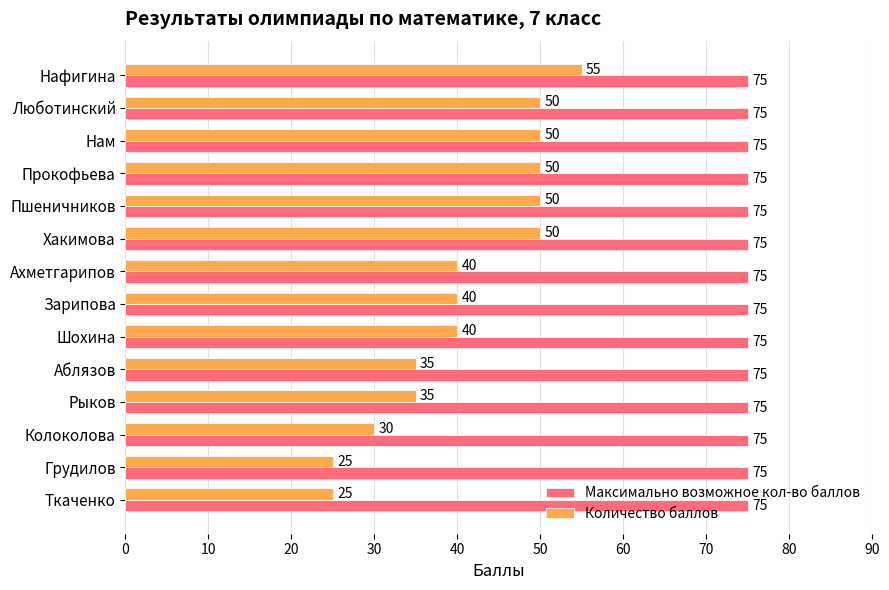

What is the sum of all Максимально возможное кол-во баллов values?

1050